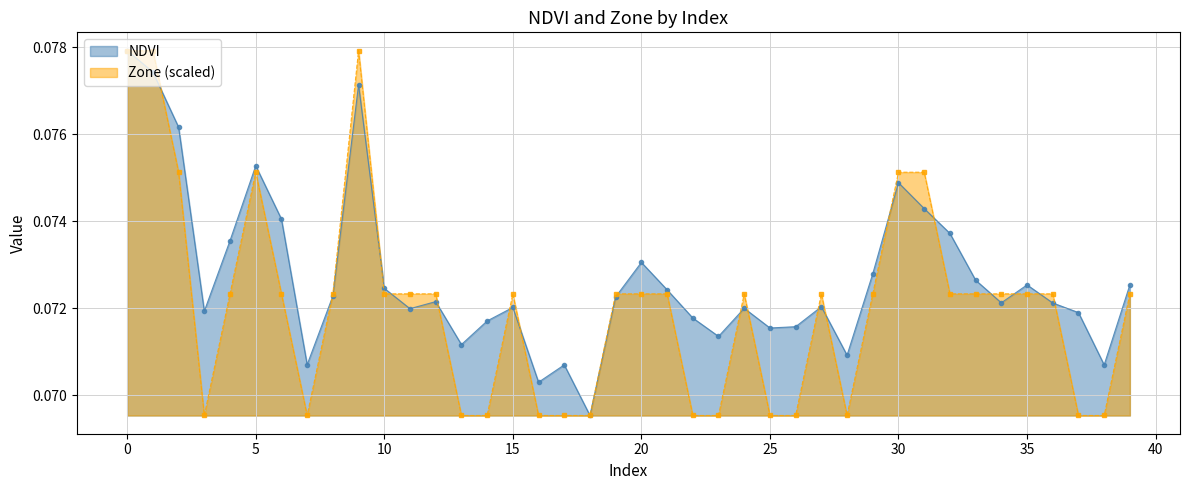

Does the chart display data point markers on the line(s)?

Yes